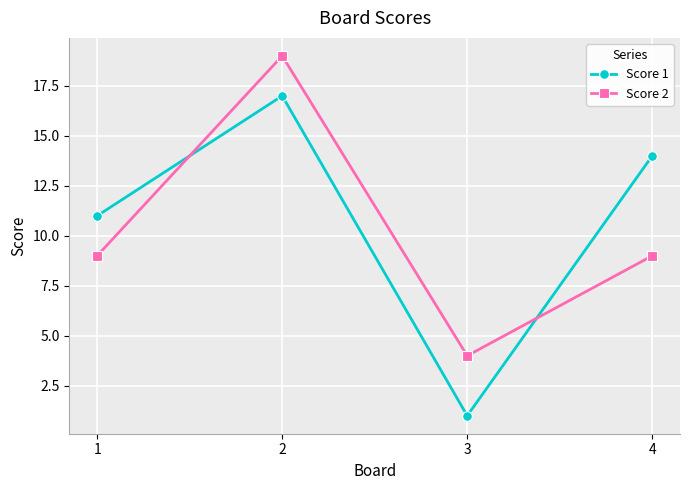

What is the minimum value shown in the chart?

1